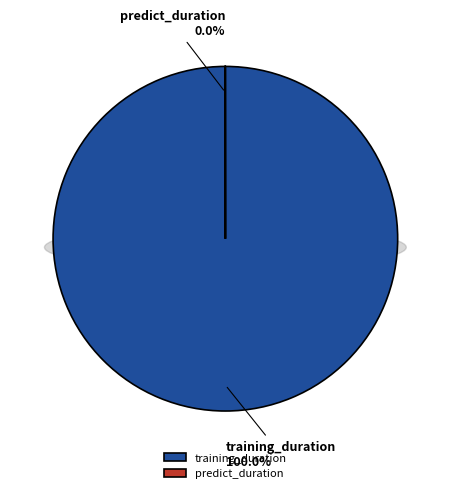

Is it true that training_duration is 92% of the pie?

False